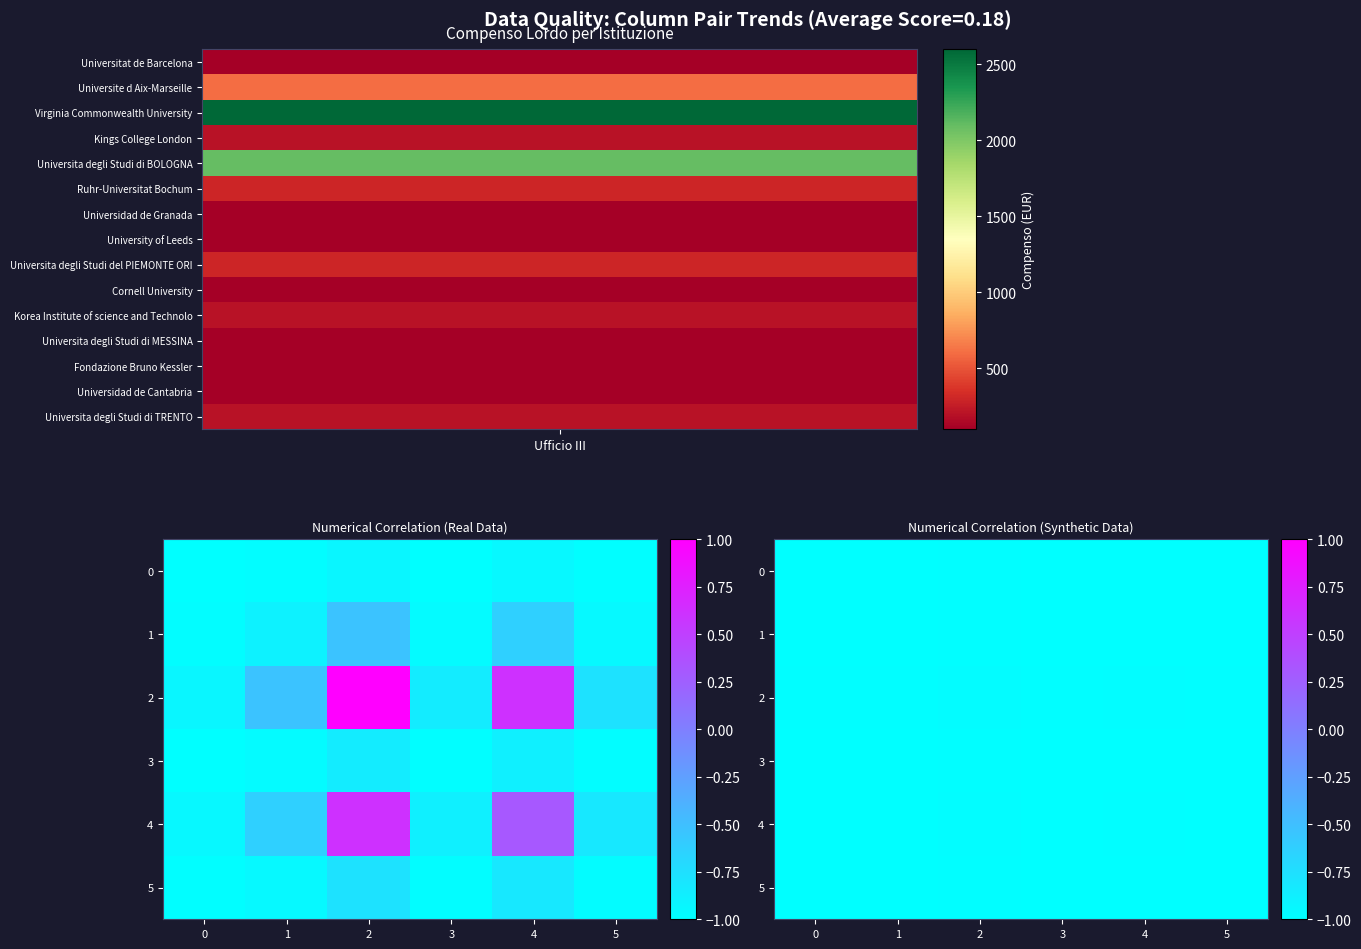

At which label does 3 reach its peak?

2